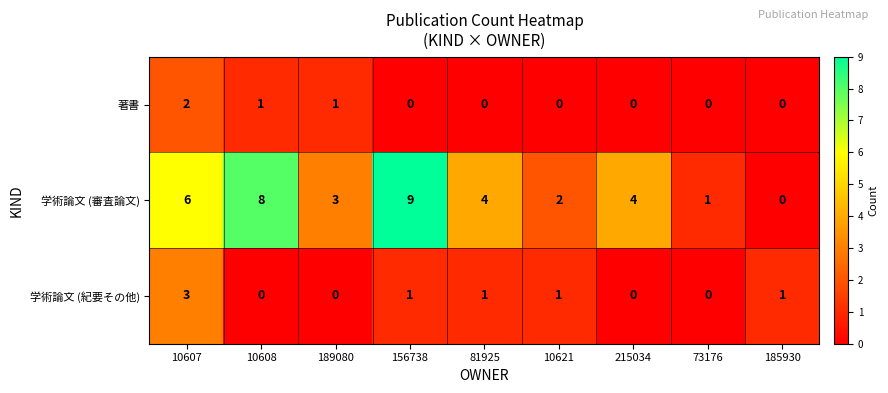

How many categories are shown in the chart?

9